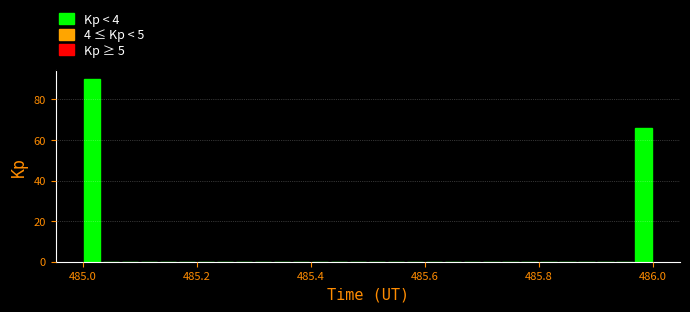

Read against the x-axis, roughly where is the centre of the tallest bar?

485.02